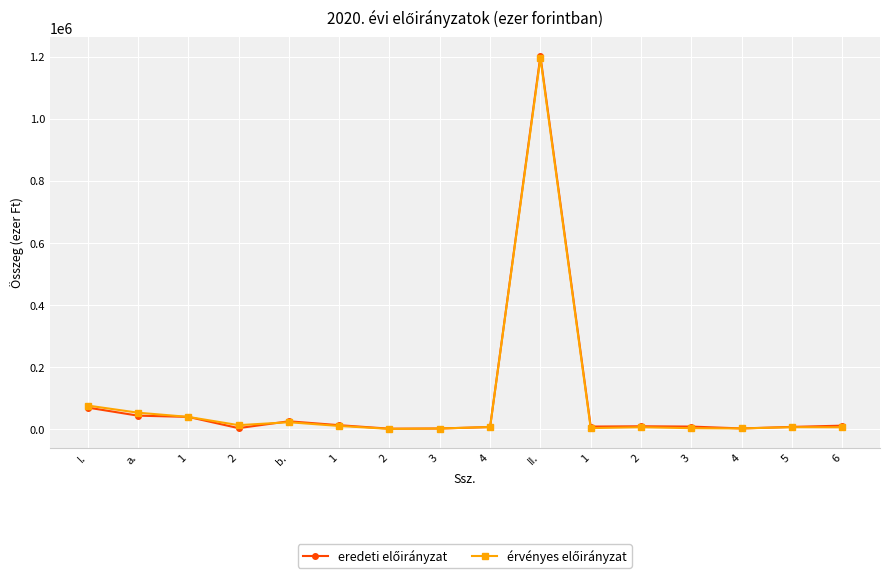

Is this an area chart (filled region under the line)?

No